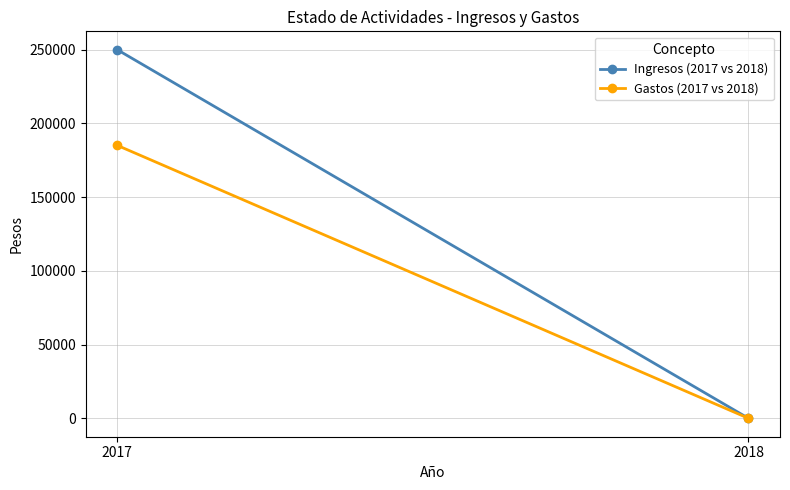

Is the value of Gastos (2017 vs 2018) at 2018 greater than the value of Ingresos (2017 vs 2018) at 2017?

No